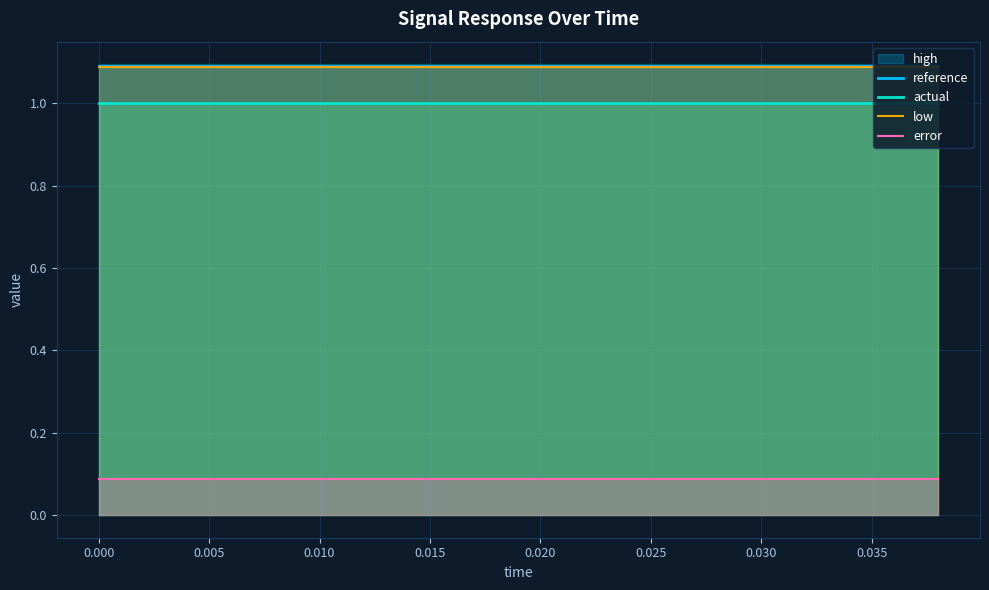

How many lines are shown in the chart?

4